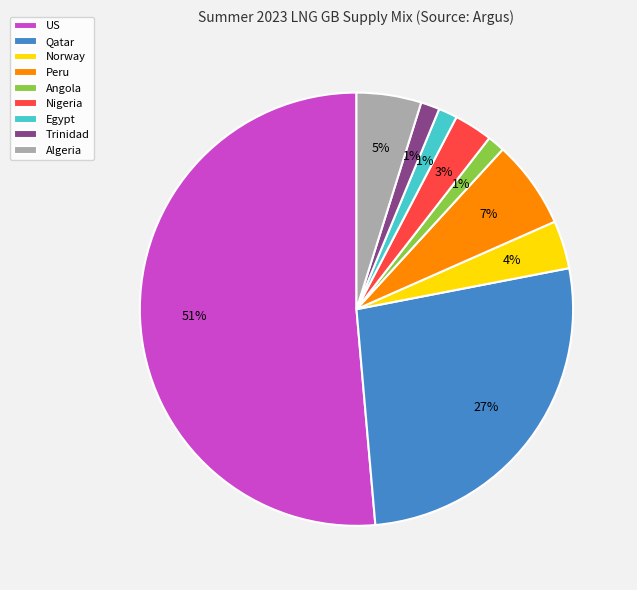

What is the largest slice in the pie chart?

US